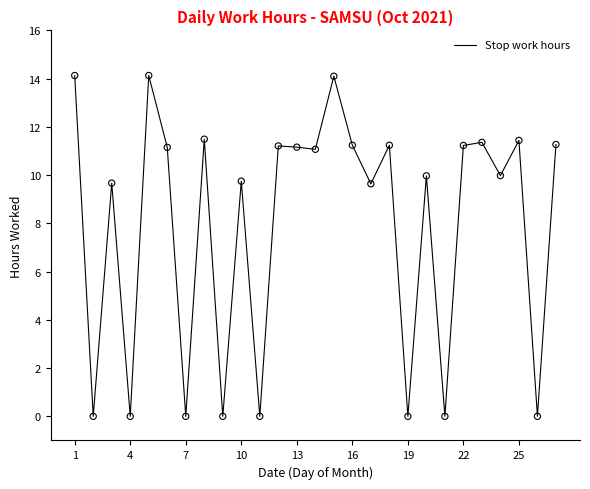

What is the difference between the maximum and minimum values?

14.1